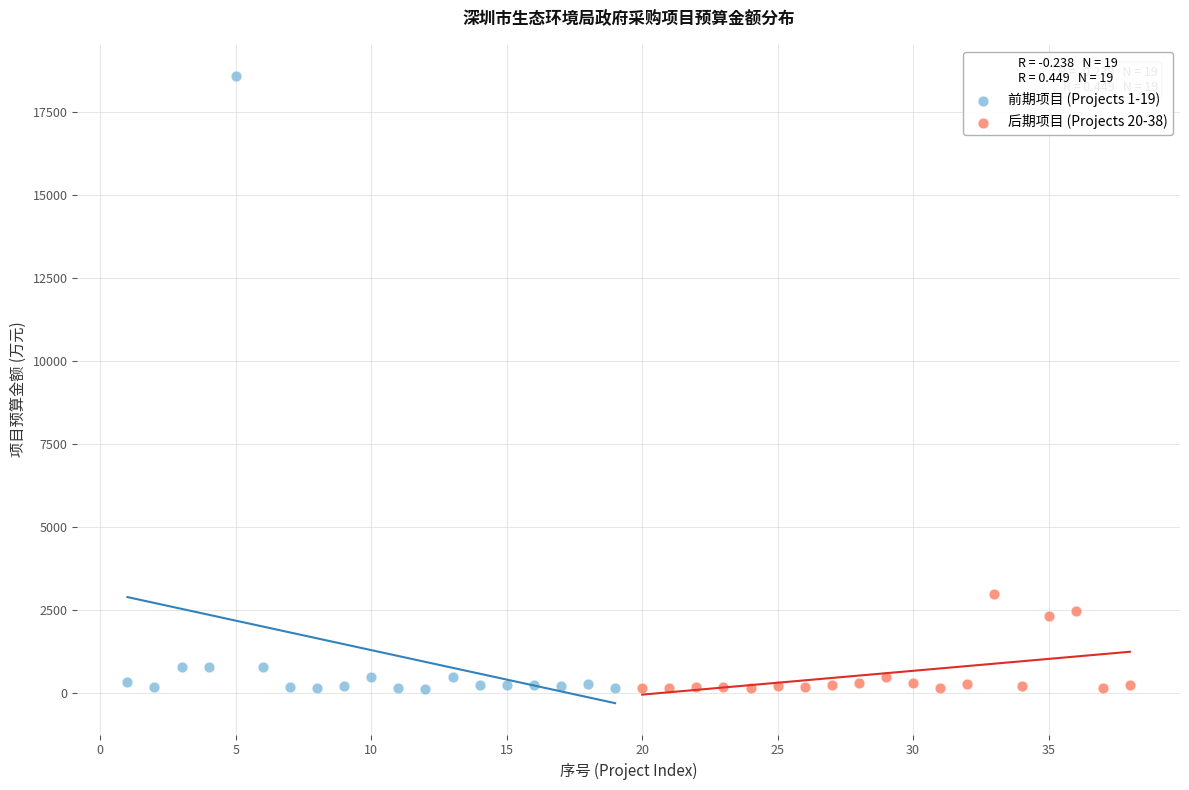

Which series has the widest spread of Y values?

前期项目 (Projects 1-19)